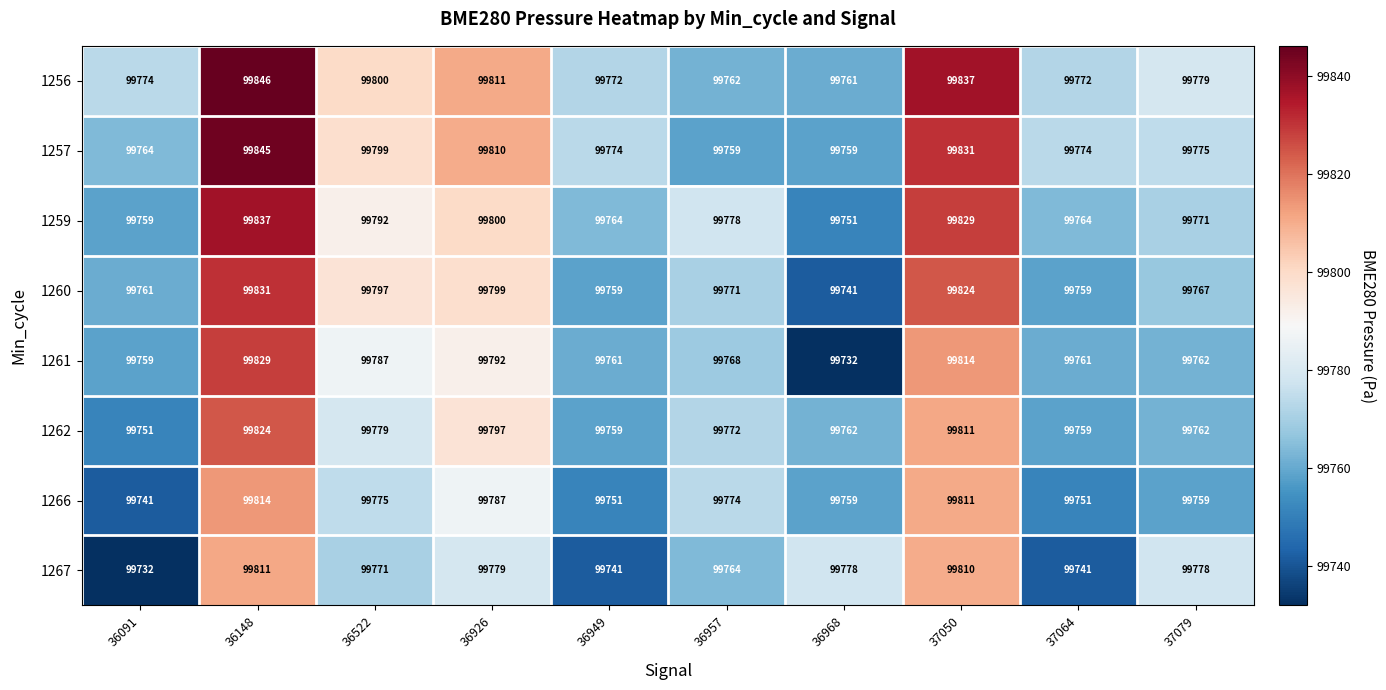

Which series has the largest total across all categories?

1256